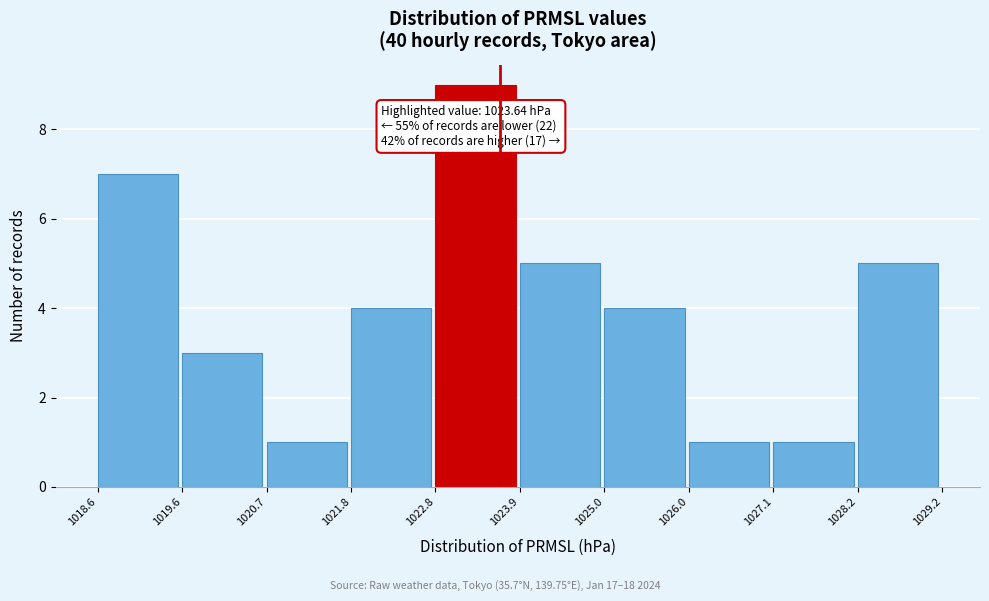

Over which range of the x-axis is the bar tallest?

1022.8 to 1023.9